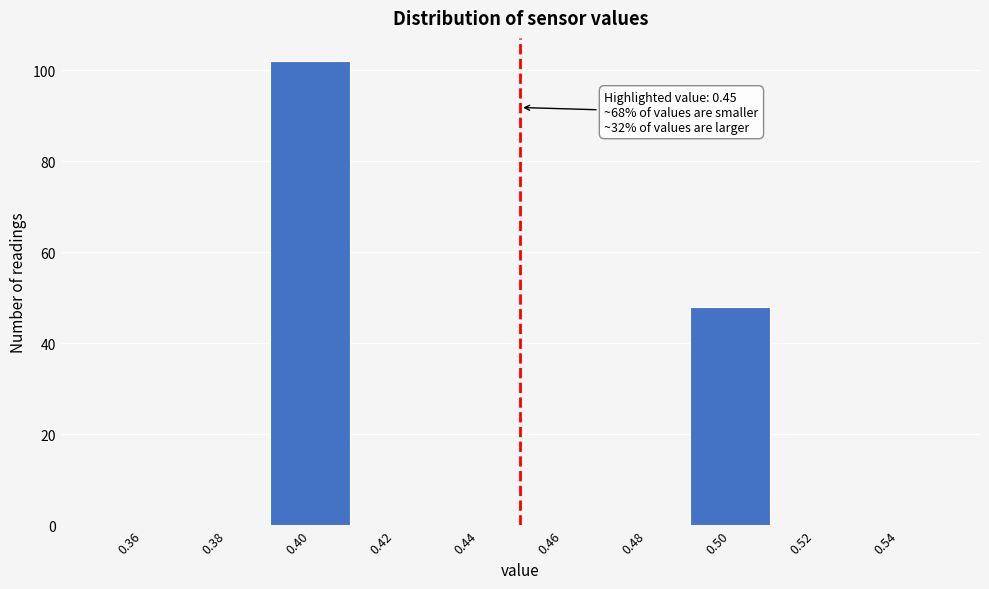

Over which range of the x-axis is the bar tallest?

0.39 to 0.41